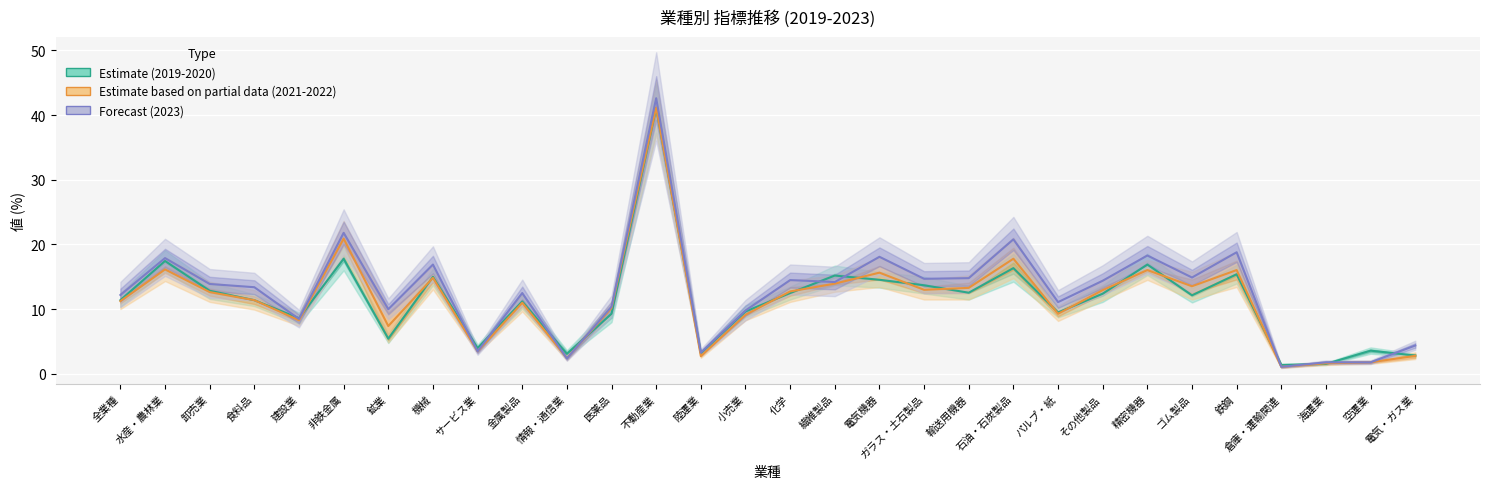

What is the label of the 10th point from the right?

石油・石炭製品